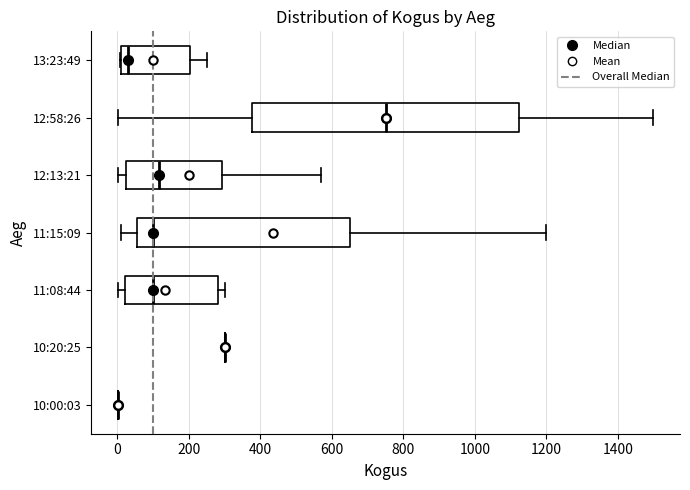

Reading bottom to top, transcribe this box plot: for each box, give where its median line is, the range the box spans, and where its two whiskers end, as read against the x-axis. The values are not printed on the chart, so give them approximately, as read against the axis.

10:00:03: box collapsed to a line at 0, whiskers 0 to 0
10:20:25: box collapsed to a line at 300, whiskers 300 to 300
11:08:44: median 100, box 20 to 280, whiskers 0 to 300
11:15:09: median 100, box 60 to 640, whiskers 20 to 1200
12:13:21: median 120, box 20 to 300, whiskers 0 to 560
12:58:26: median 760, box 380 to 1120, whiskers 0 to 1500
13:23:49: median 40, box 20 to 200, whiskers 0 to 260